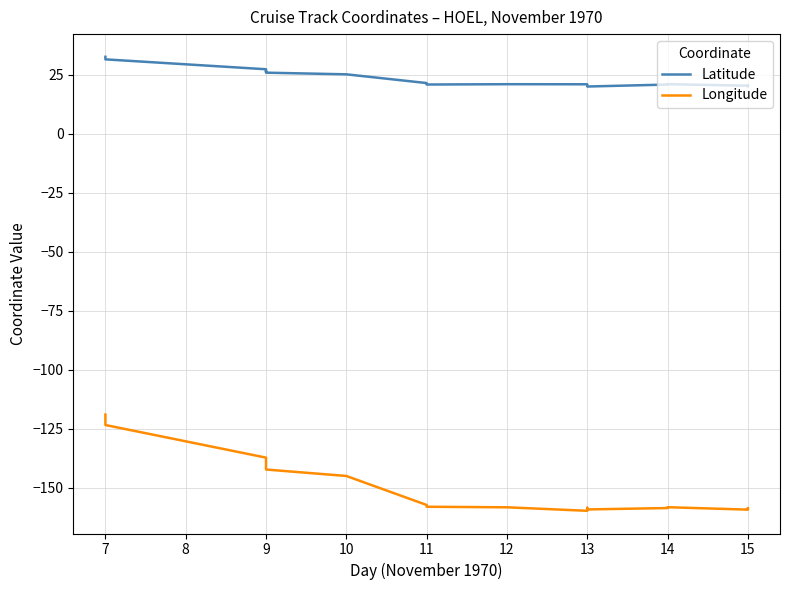

What is the average value of the Longitude series?

-150.0